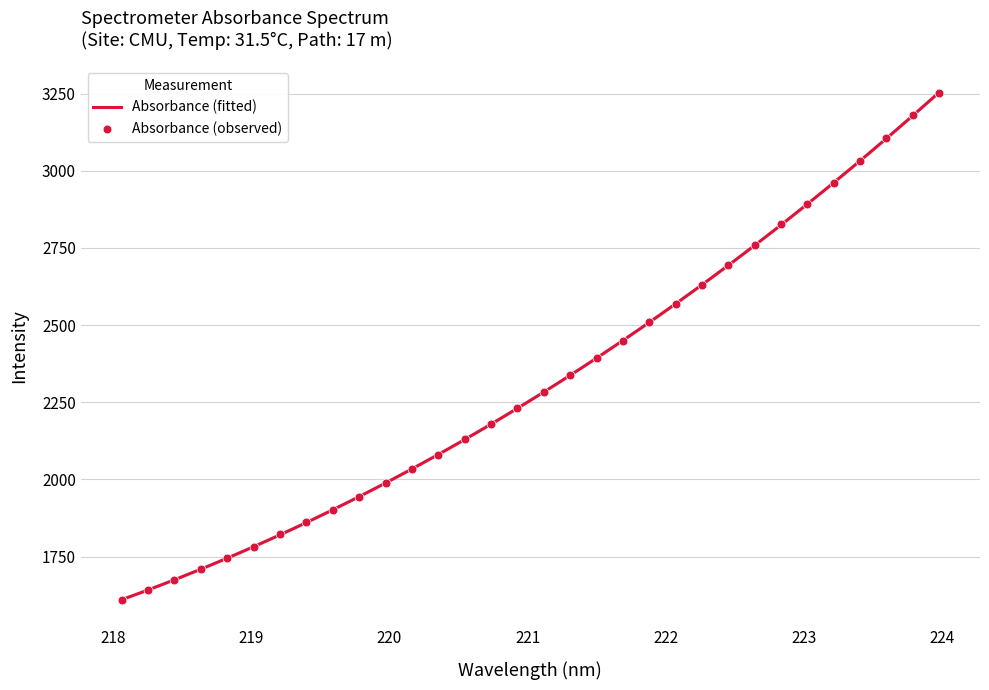

Between 223.2172 and 222.0721, which is larger?

223.2172